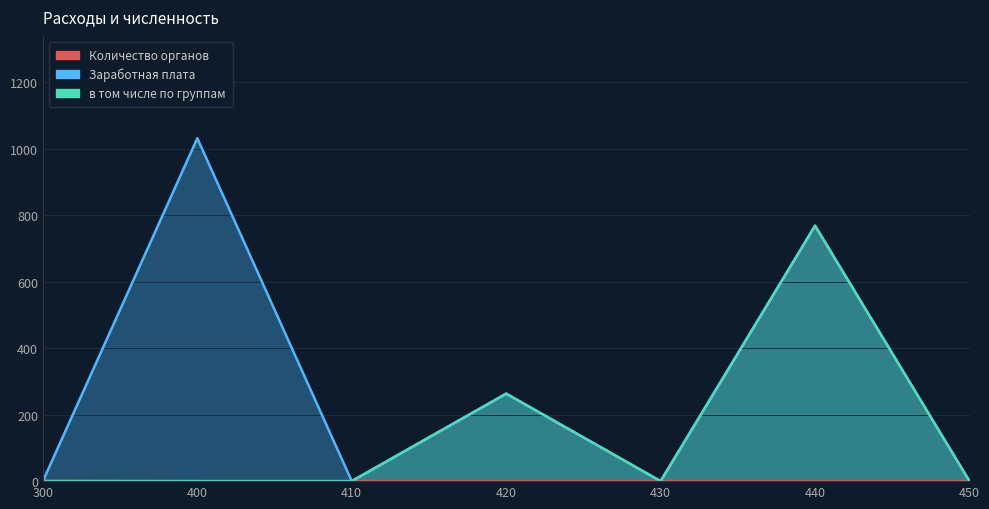

Reading left to right, extract all data points from this chart.

Количество органов: 300=1	400=0	410=0	420=0	430=0	440=0	450=0
Заработная плата: 300=0	400=1031	410=0	420=263	430=0	440=768	450=0
в том числе по группам: 300=0	400=0	410=0	420=263	430=0	440=768	450=0